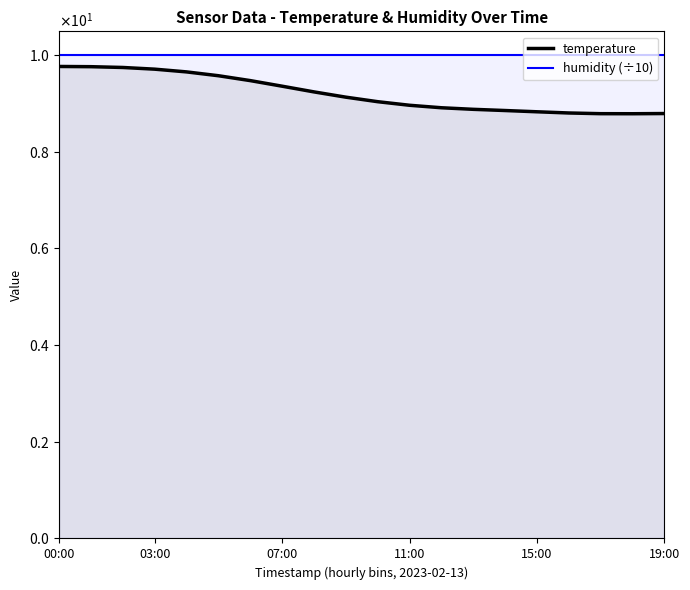

At which category is the sum across all series the highest?

00:00